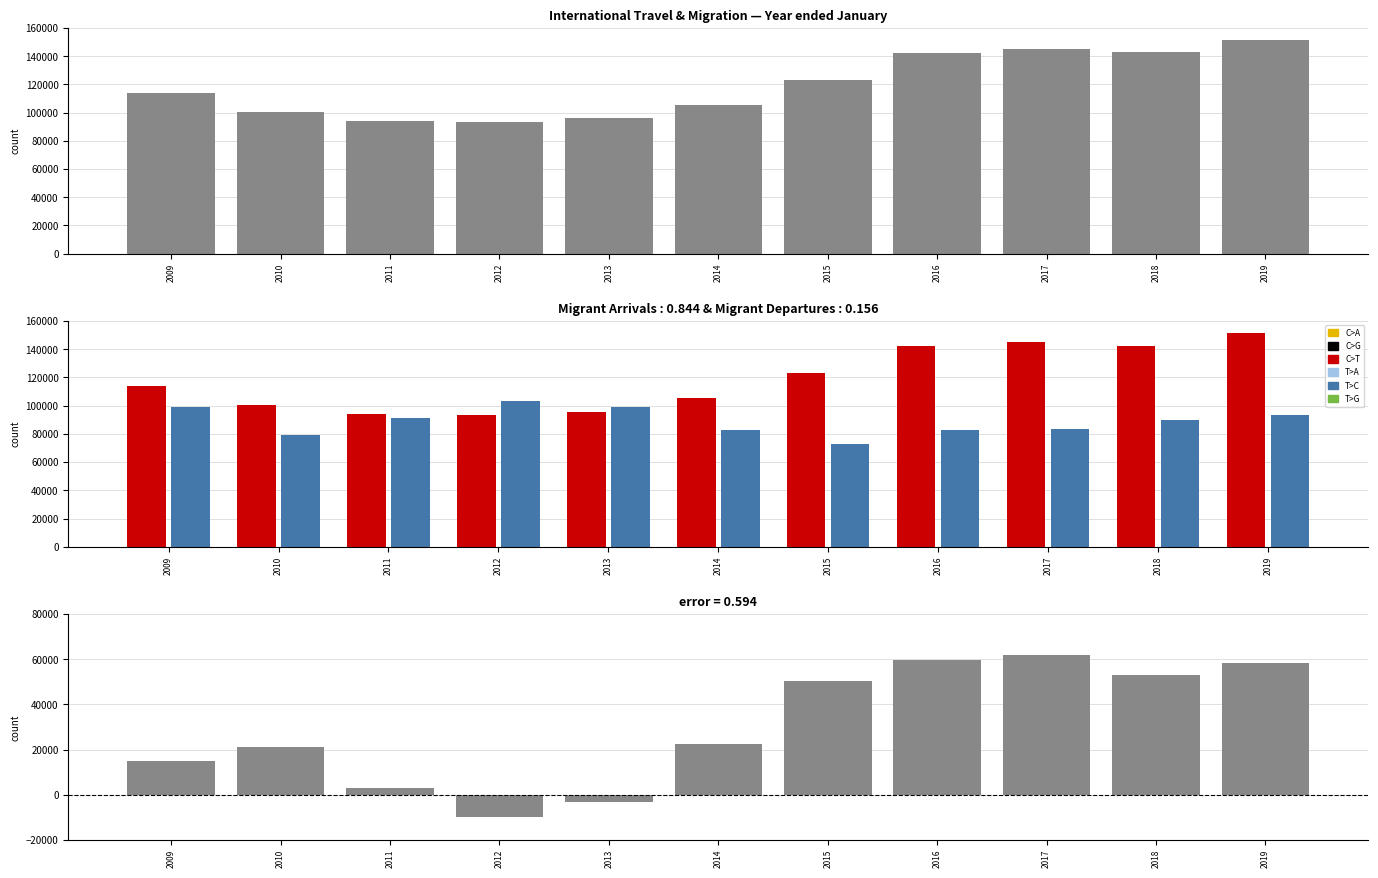

At which label does T>C (Migrant Departures) reach its minimum?

2015